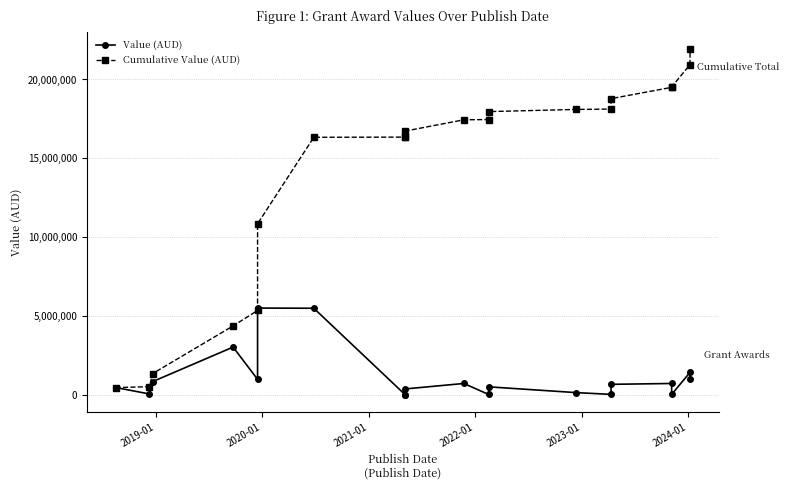

List the series in order of their overall mean, highest first.

Cumulative Value (AUD), Value (AUD)